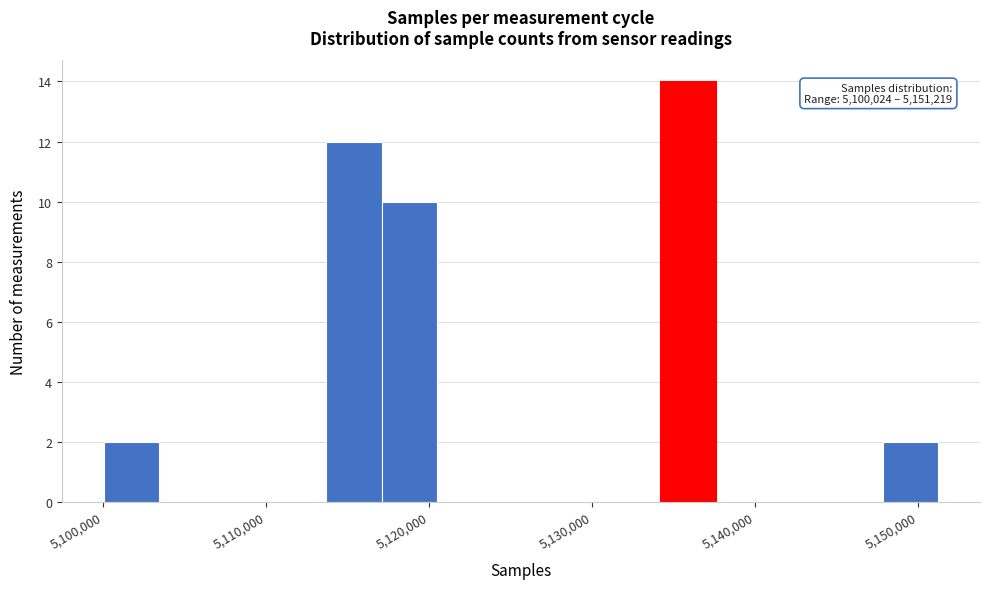

Around what value on the x-axis is the tallest bar? Give the approximate position of its centre, as read against the axis.

5136000